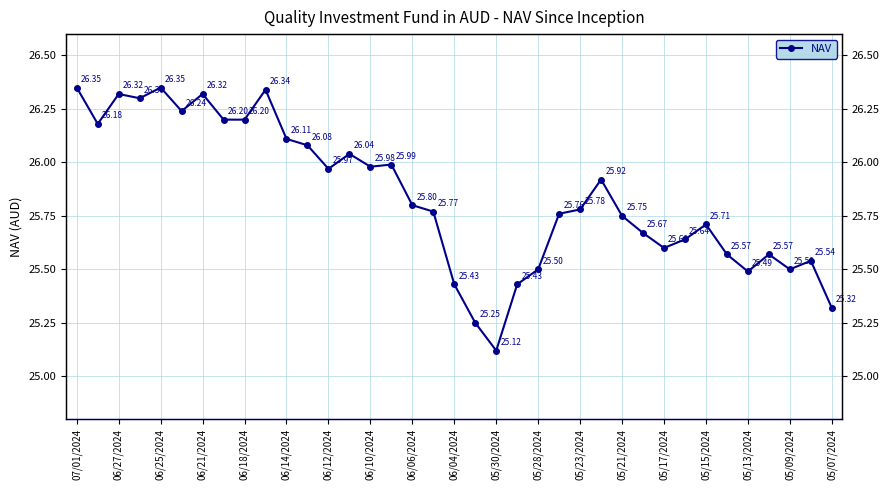

The chart shows a value of 25.1 at 05/30/2024. True or false?

True